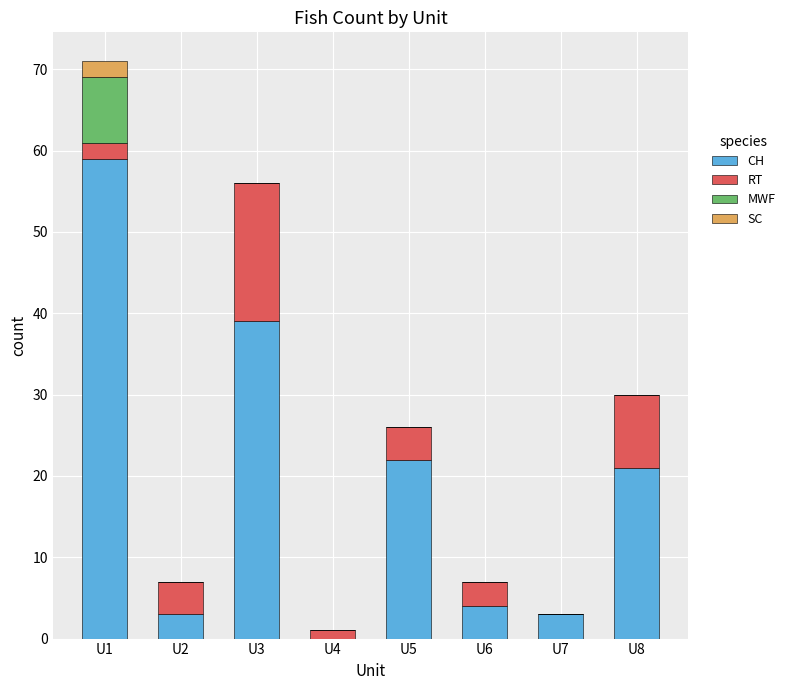

The CH series shows 4 at U6. True or false?

True